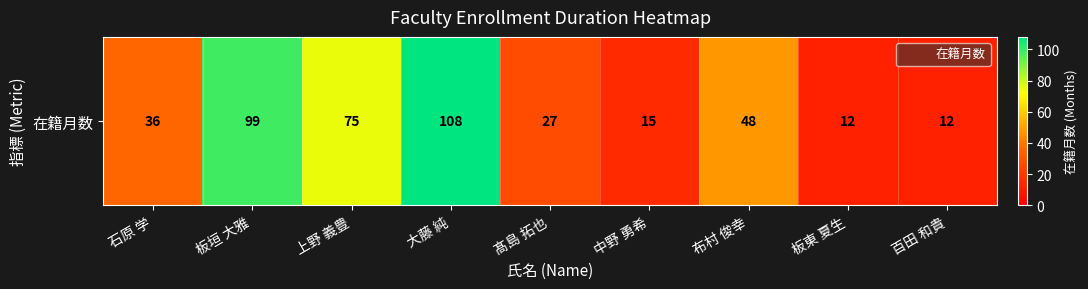

Reading right to left, extract all data points from this chart.

百田 和貴=12	板東 夏生=12	布村 俊幸=48	中野 勇希=15	髙島 拓也=27	大藤 純=108	上野 義豊=75	板垣 大雅=99	石原 学=36